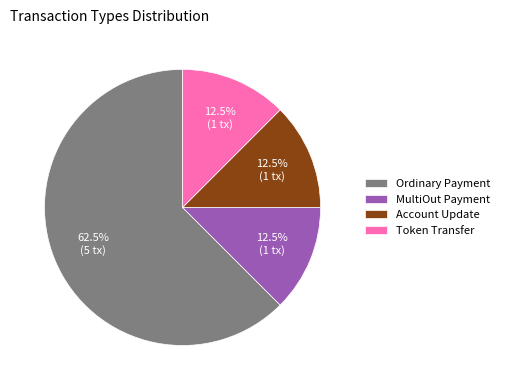

What is the largest slice in the pie chart?

Ordinary Payment